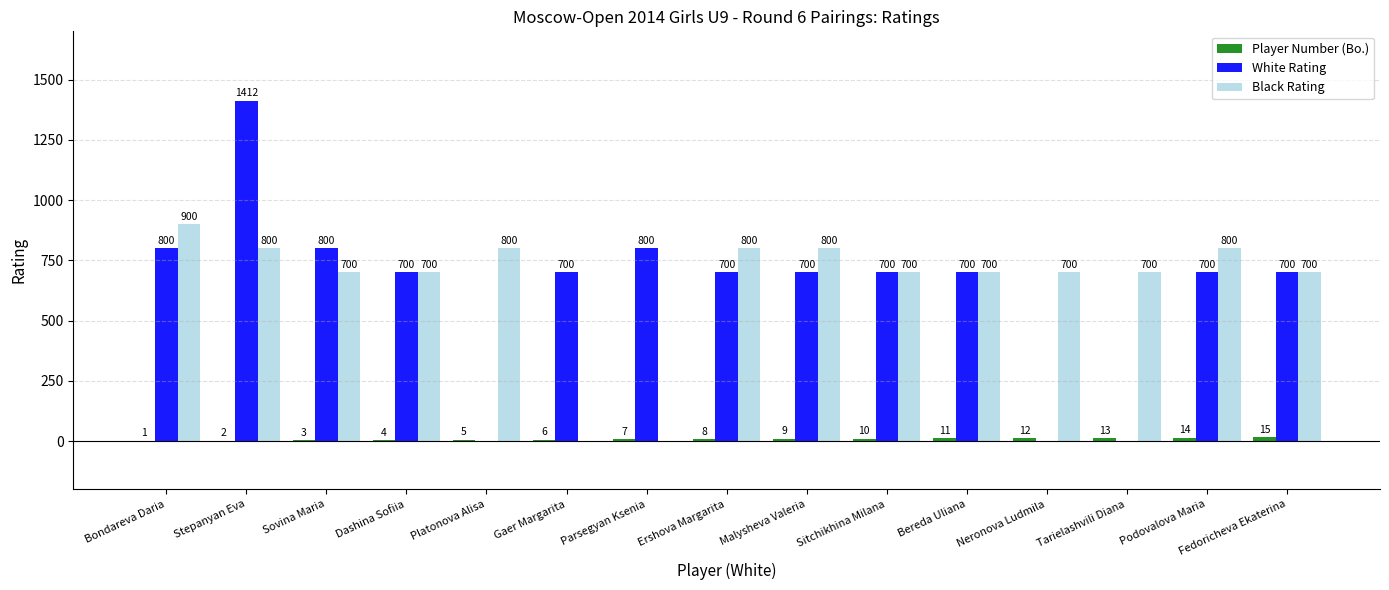

Between Ershova Margarita and Bereda Uliana, which series saw the biggest shift?

Black Rating